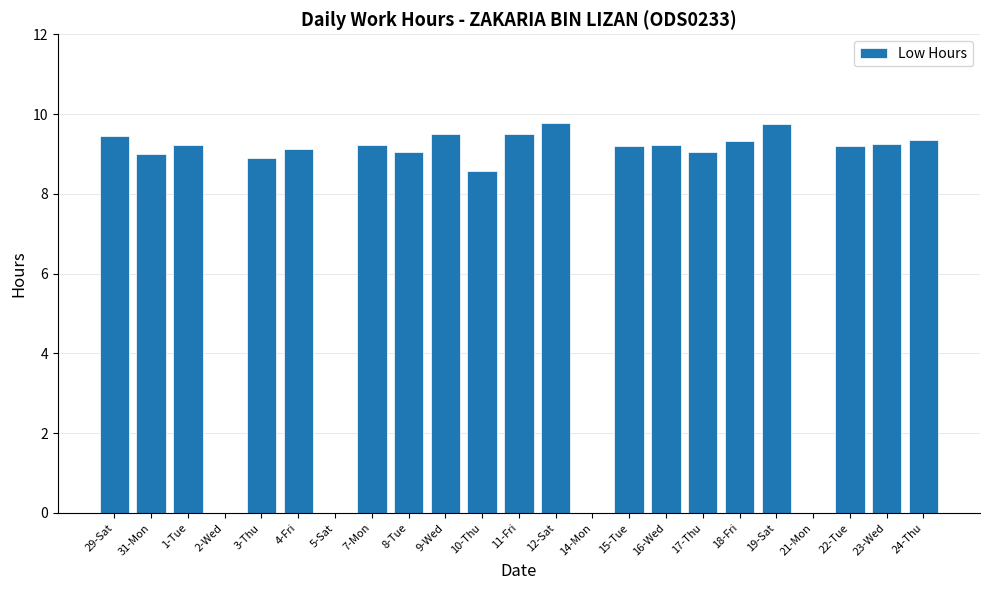

What is the sum of the values at 22-Tue and 16-Wed?

18.4